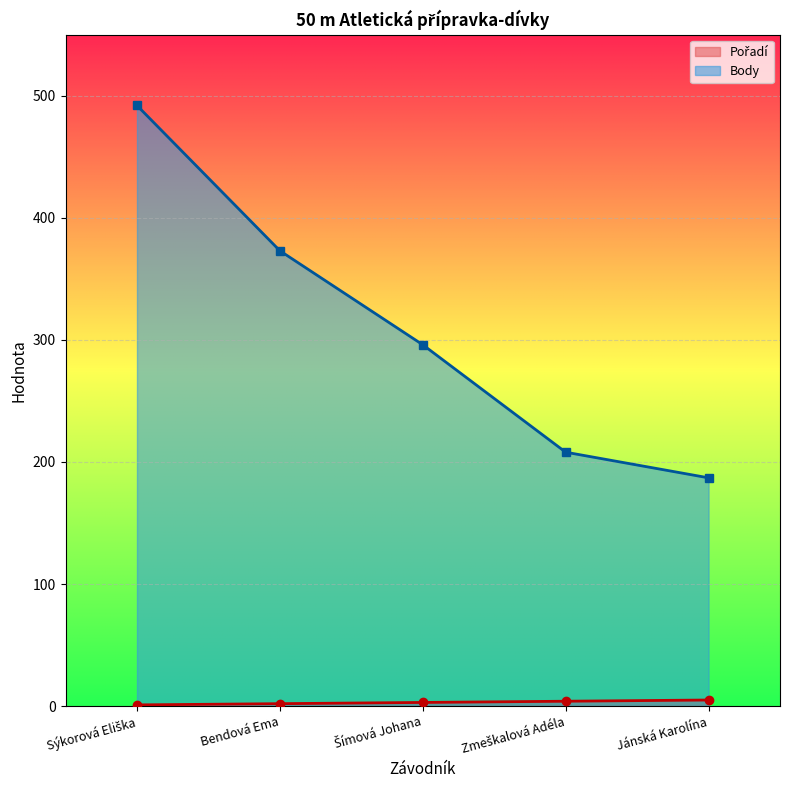

True or false: Body has a value of 552 at Bendová Ema.

False